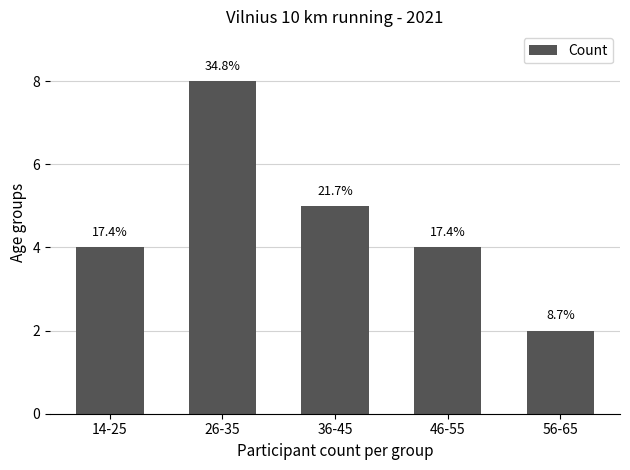

What is the change in value from 36-45 to 56-65?

-3